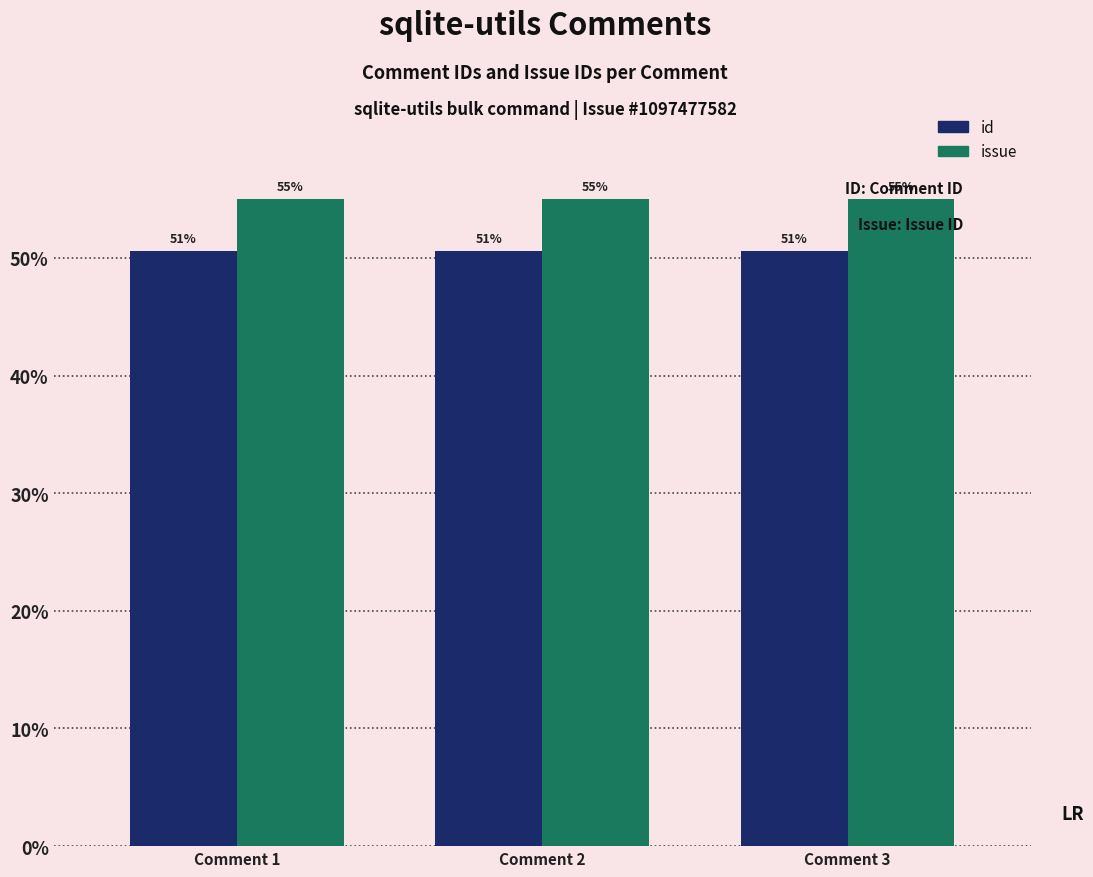

True or false: id has a value of 50.6 at Comment 1.

True